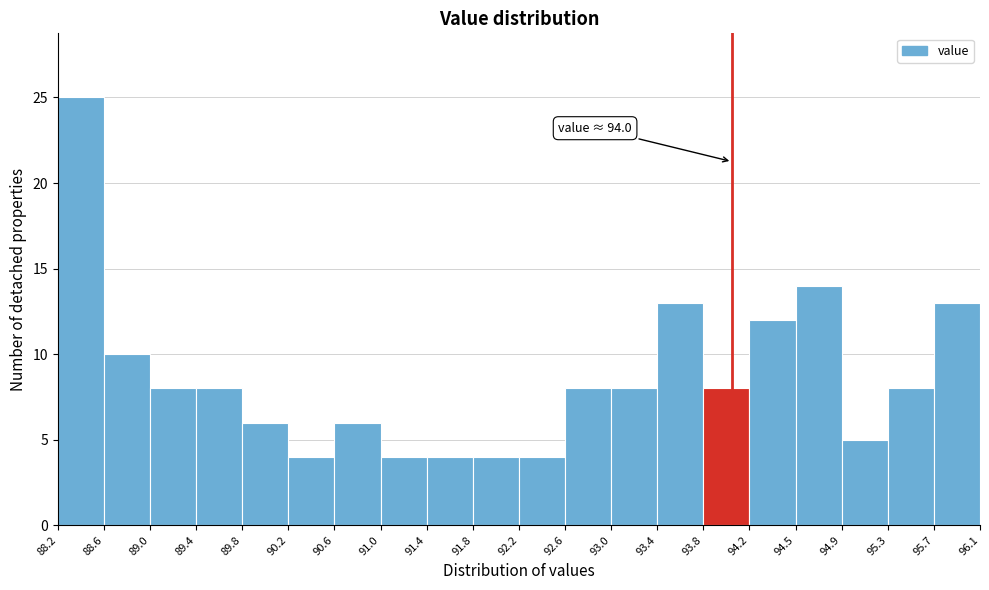

Which range on the x-axis has the tallest bar?

88.2 to 88.6